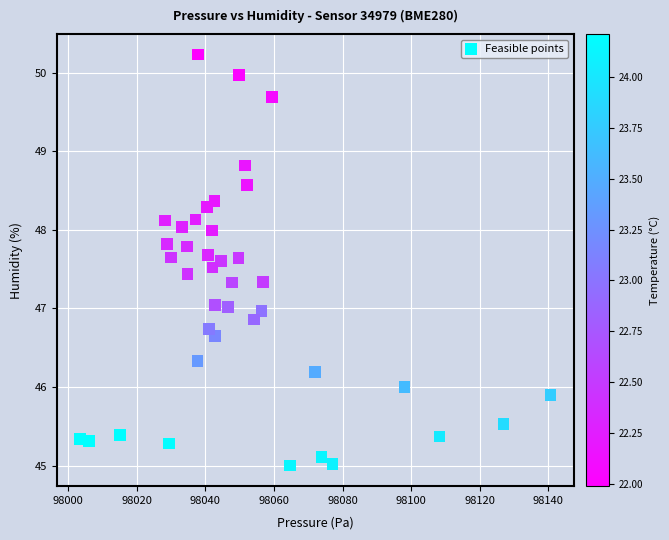

What is the range of X values (max minus min)?

137.2